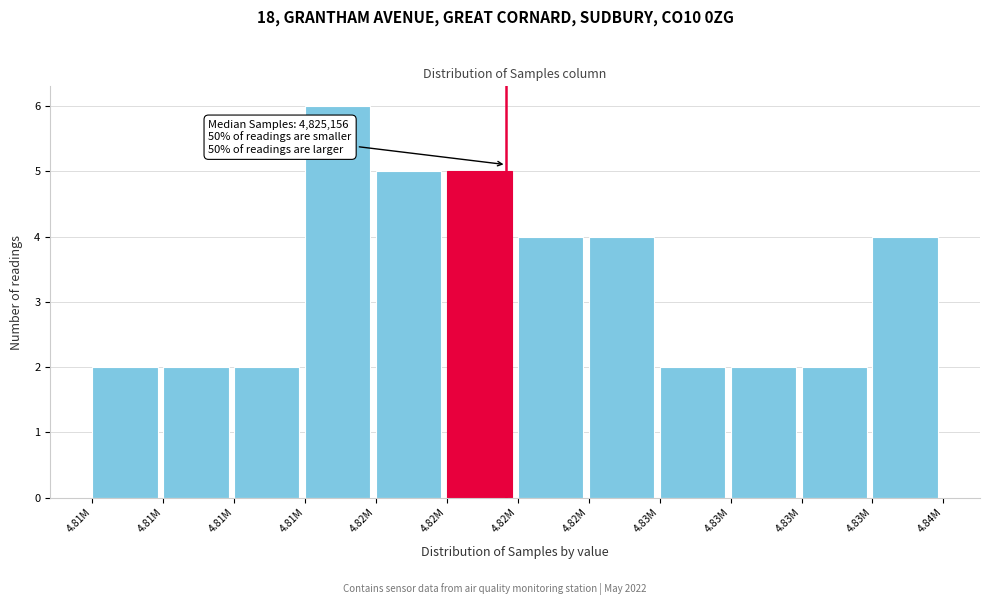

How many series are shown in this chart?

1